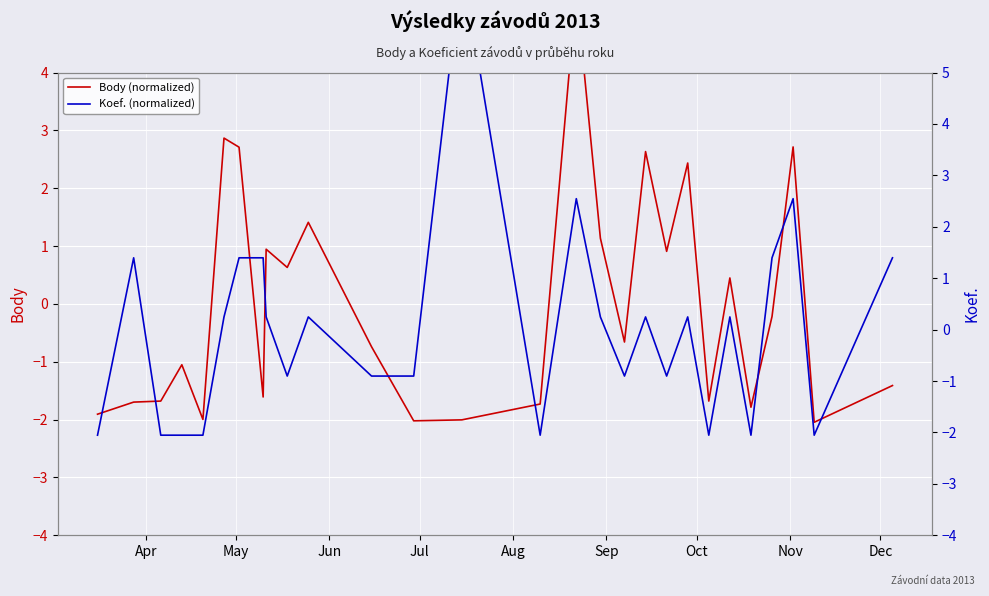

Is it true that Body (normalized) equals -2.8 at Aug?

False